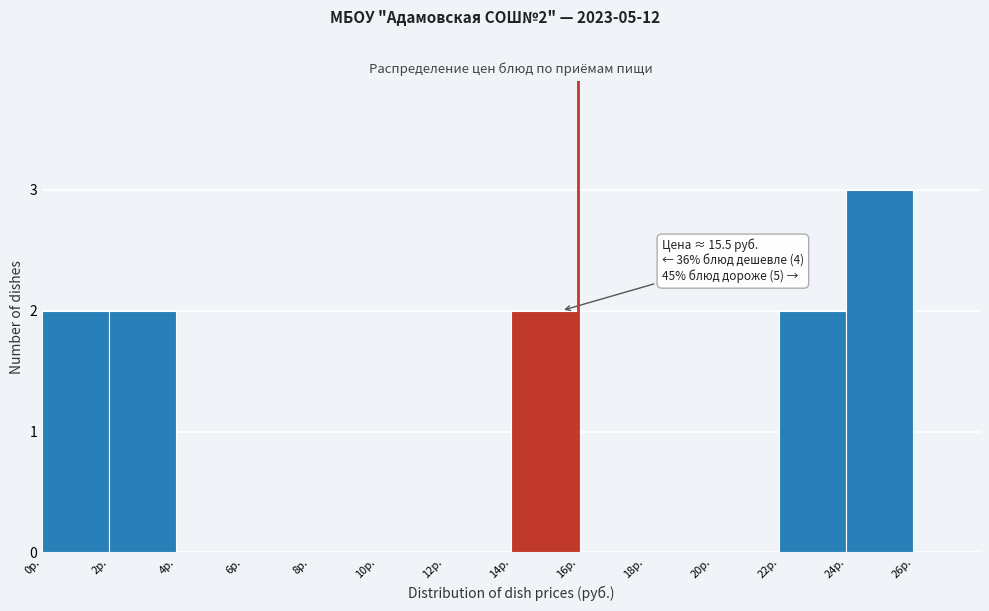

Which range on the x-axis has the tallest bar?

24 to 26